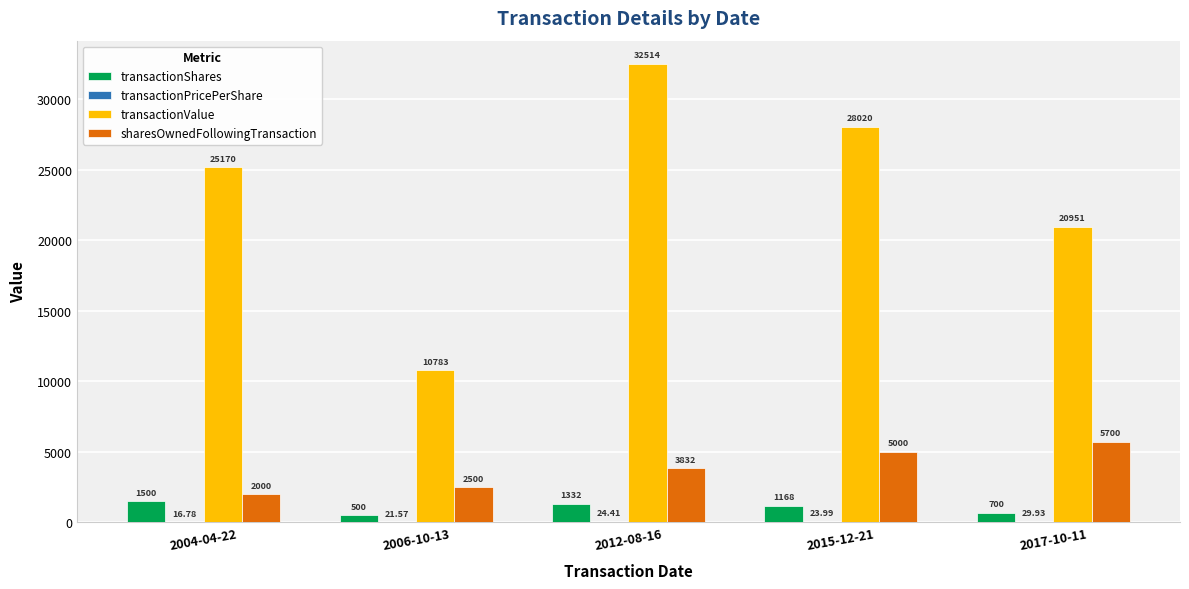

Which series changed the most between 2012-08-16 and 2015-12-21?

transactionValue